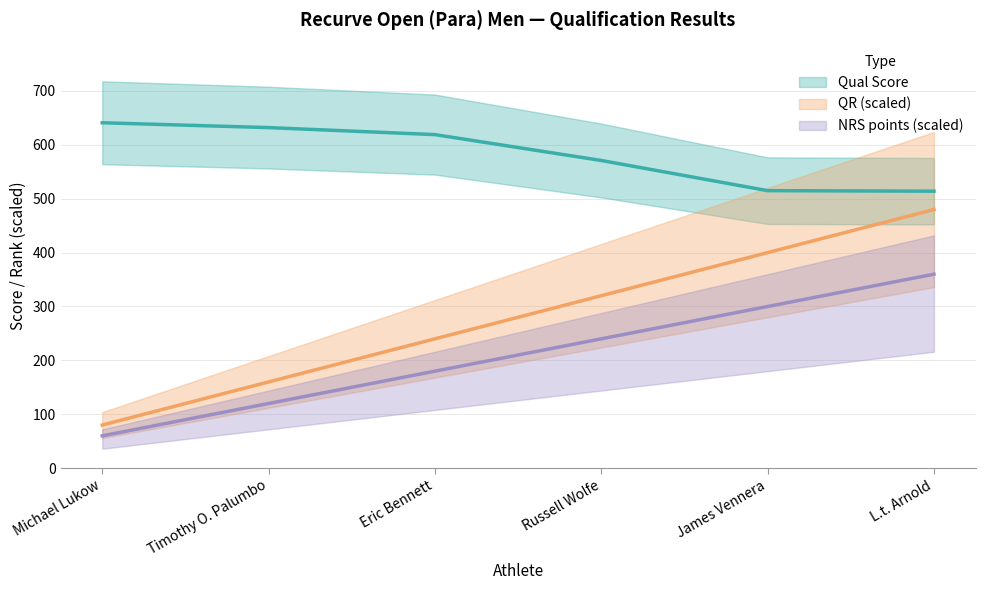

How many values in the NRS points series exceed 240?

2